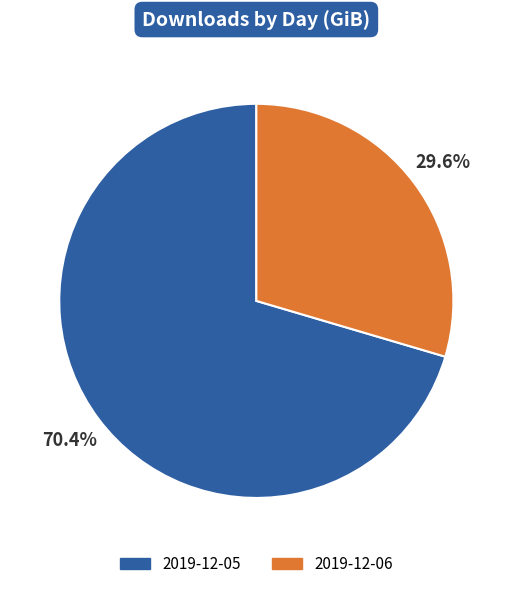

Which category has the smallest portion of the pie?

2019-12-06